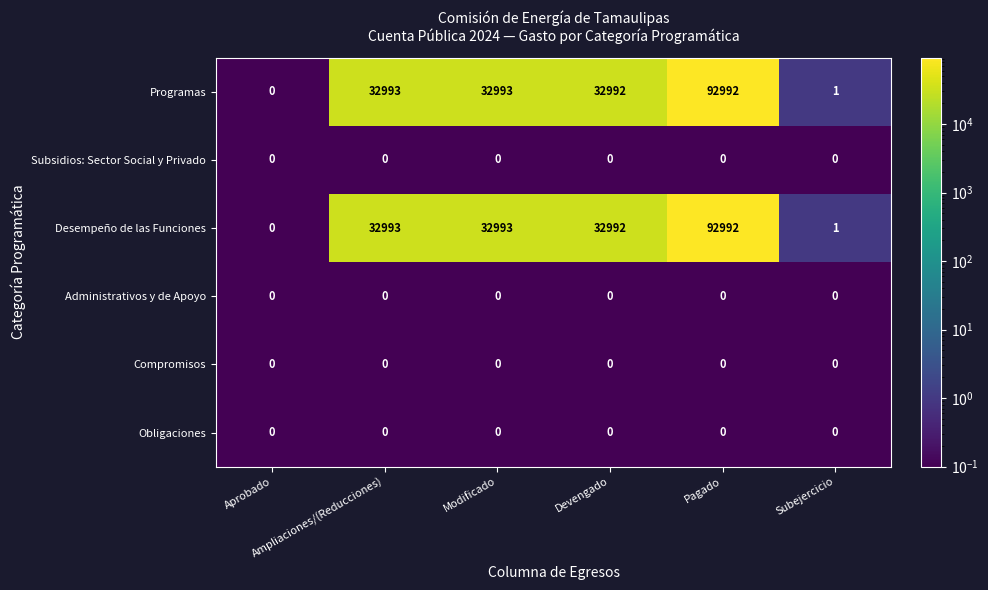

What is the difference between the maximum and minimum values in the Desempeño de las Funciones series?

92992